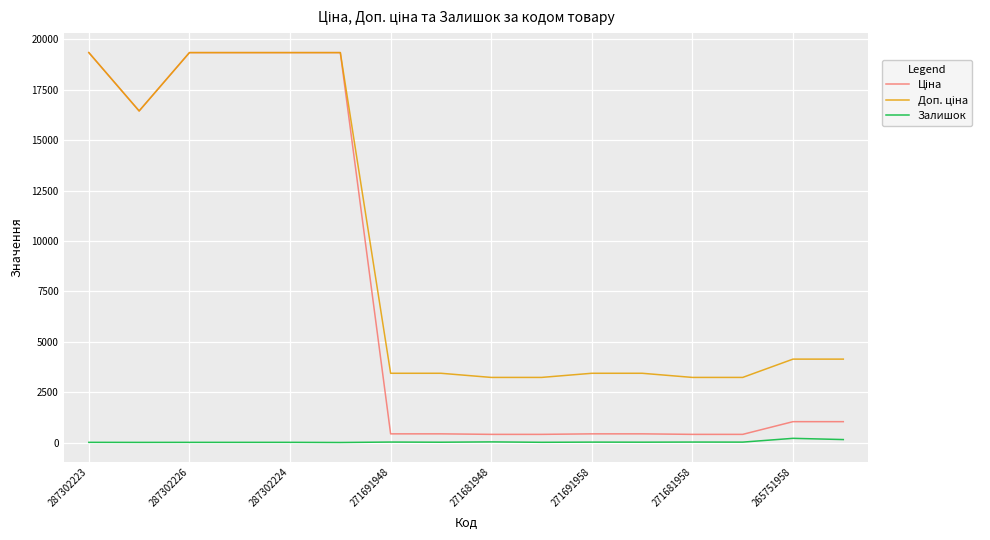

What is the maximum value shown in the chart?

19343.1